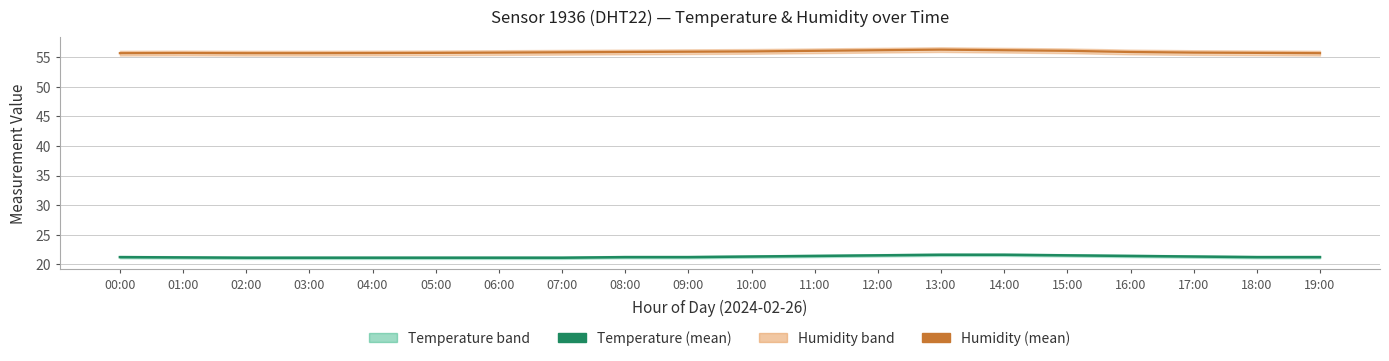

Is it true that Humidity equals 55.8 at 18:00?

True